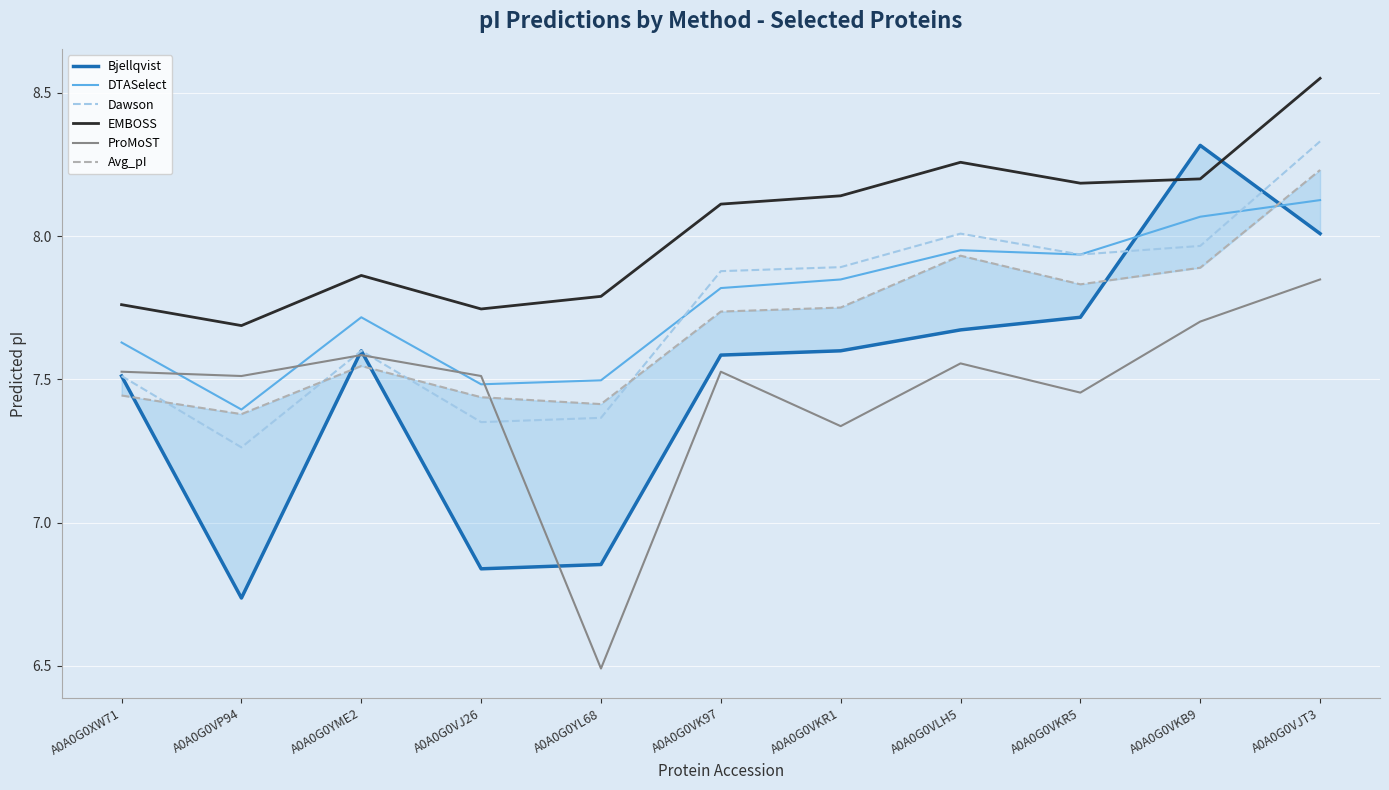

What is the lowest value of the Bjellqvist series?

6.7